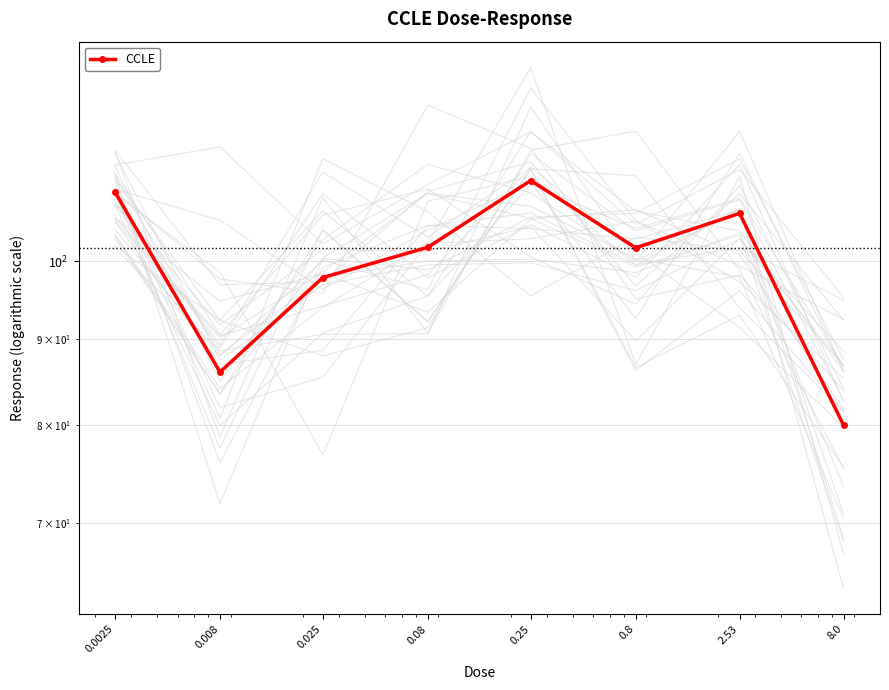

What is the value of the 1st point from the left?

109.9